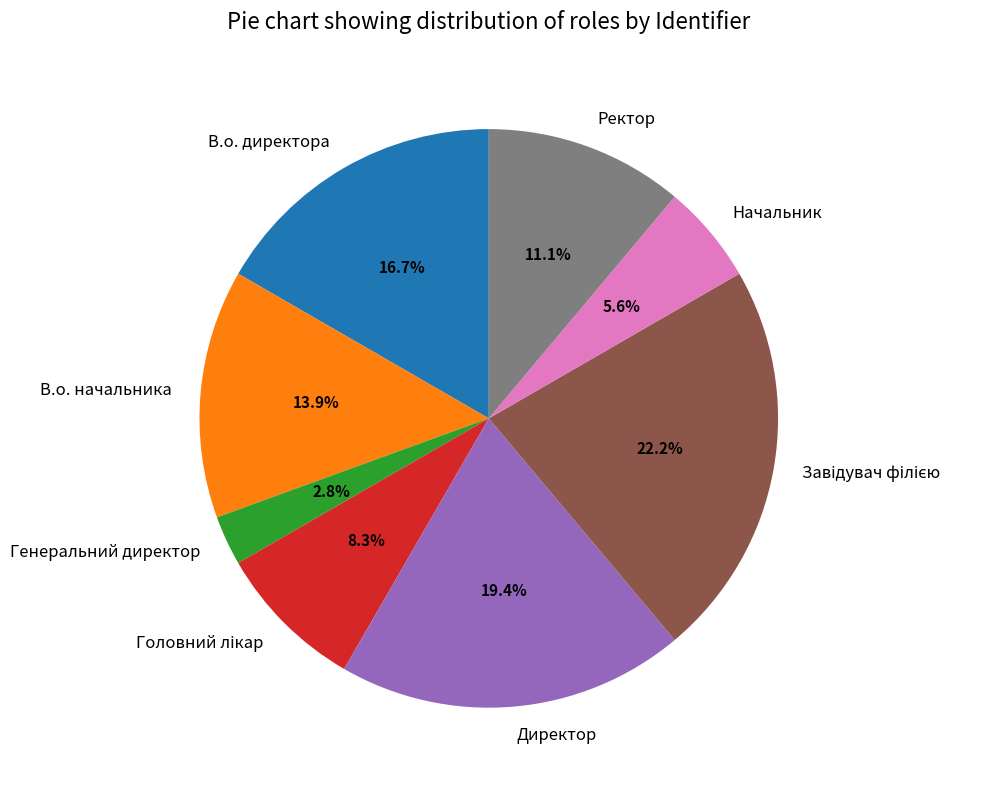

To the nearest percent, what portion does В.о. директора represent?

17%